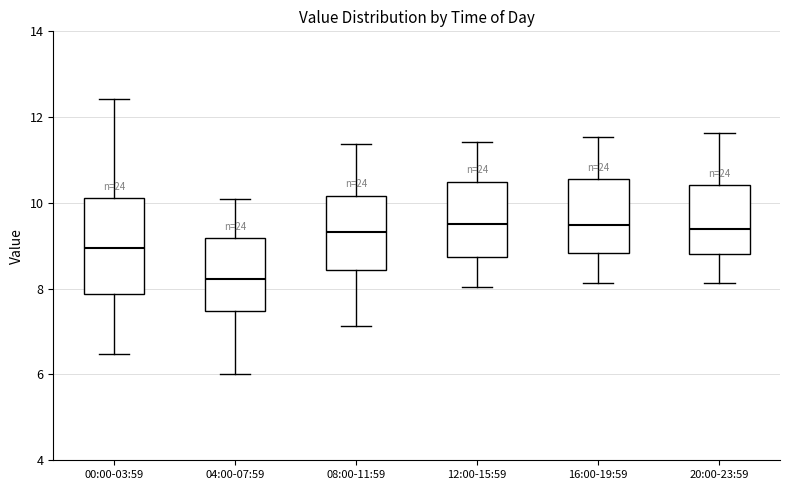

Reading left to right, read every box against the y-axis: the position of its median line, the range the box covers, and the ends of its whiskers. The values are not printed on the chart, so give them approximately, as read against the axis.

00:00-03:59: median 9.0, box 7.8 to 10.2, whiskers 6.4 to 12.4
04:00-07:59: median 8.2, box 7.4 to 9.2, whiskers 6.0 to 10.2
08:00-11:59: median 9.4, box 8.4 to 10.2, whiskers 7.2 to 11.4
12:00-15:59: median 9.6, box 8.8 to 10.4, whiskers 8.0 to 11.4
16:00-19:59: median 9.4, box 8.8 to 10.6, whiskers 8.2 to 11.6
20:00-23:59: median 9.4, box 8.8 to 10.4, whiskers 8.2 to 11.6